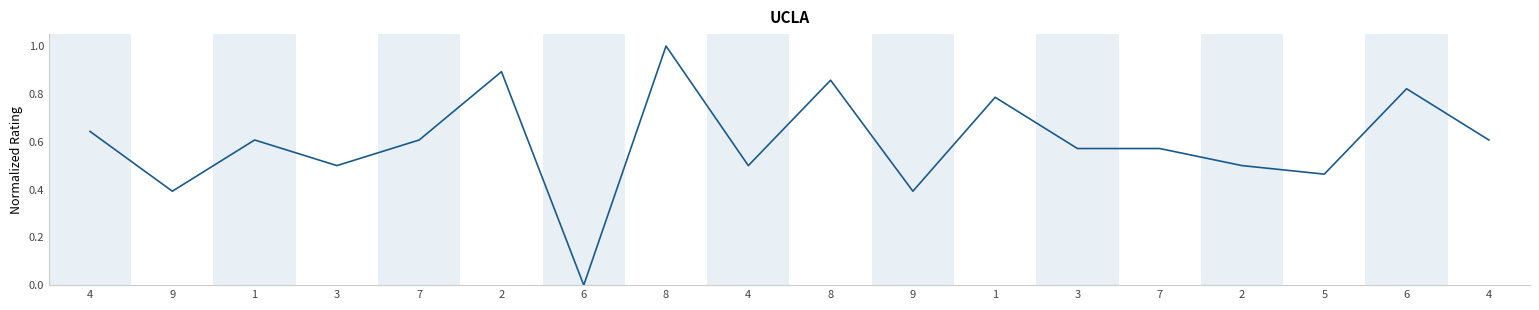

What is the difference between the maximum and minimum values?

1.0